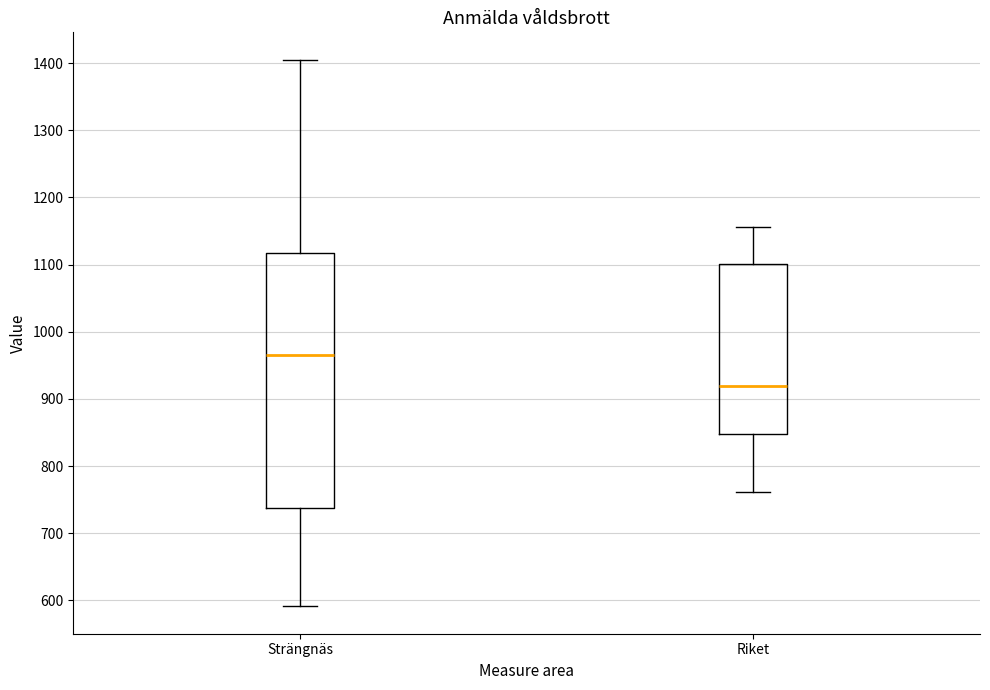

Which box is the tallest, from its lower edge to its upper edge?

Strängnäs